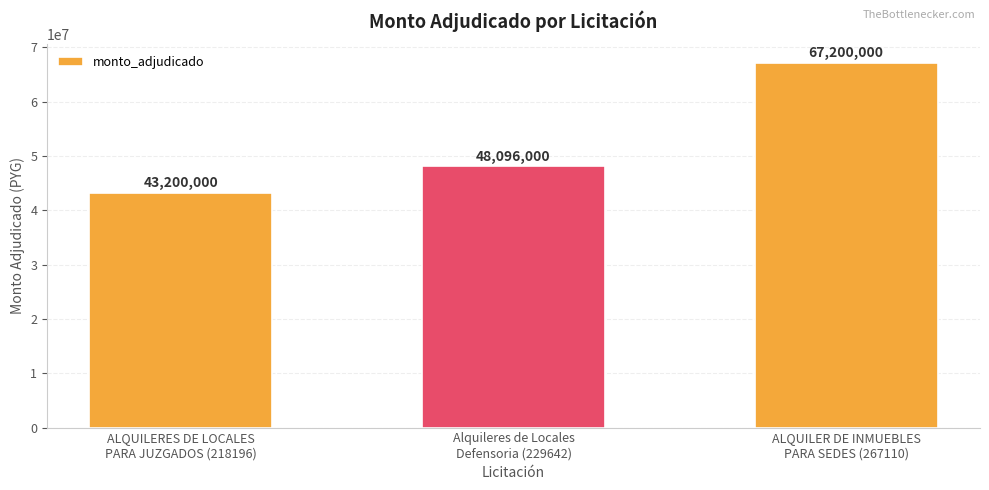

Which label corresponds to the largest value in the chart?

ALQUILER DE INMUEBLES
PARA SEDES (267110)